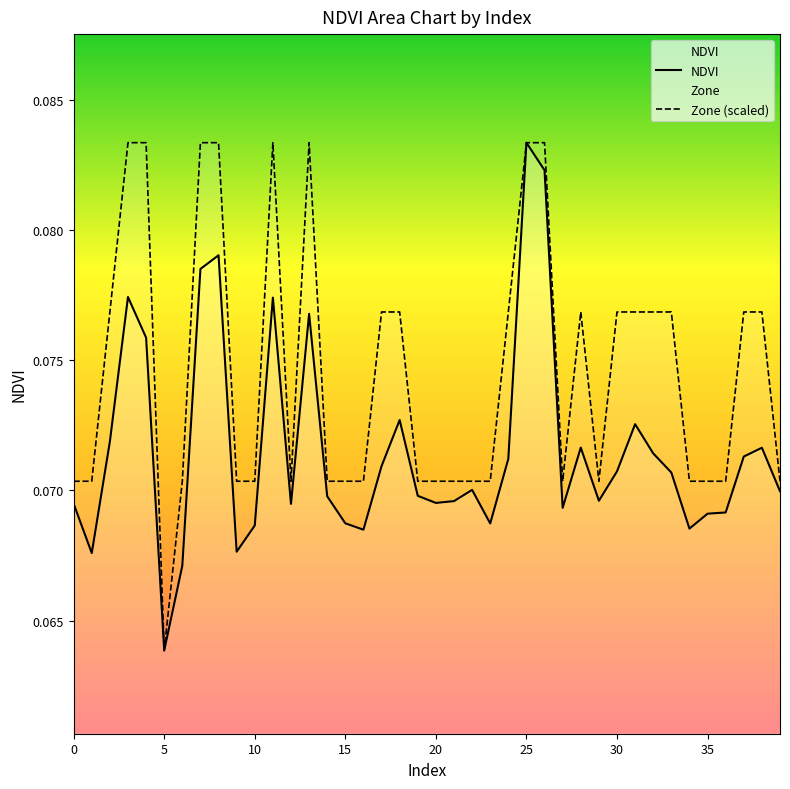

What is the total value across all series at 22?

0.1